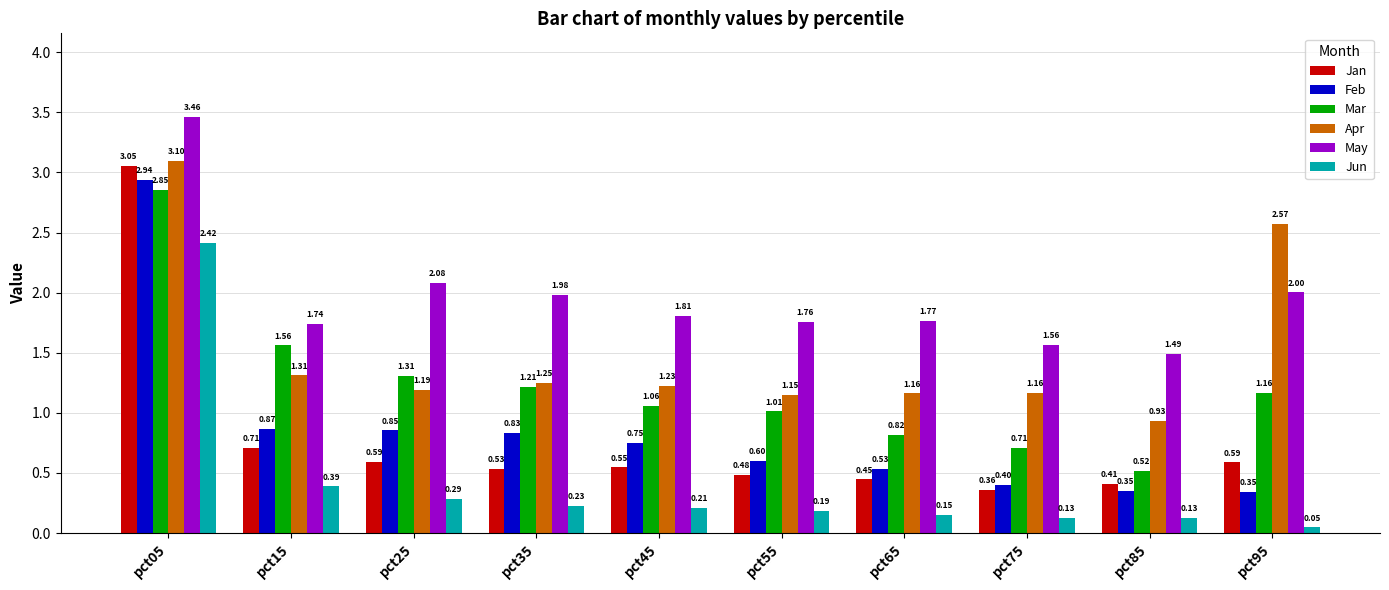

What is the value of the May bar at the 4th from the left?

2.0